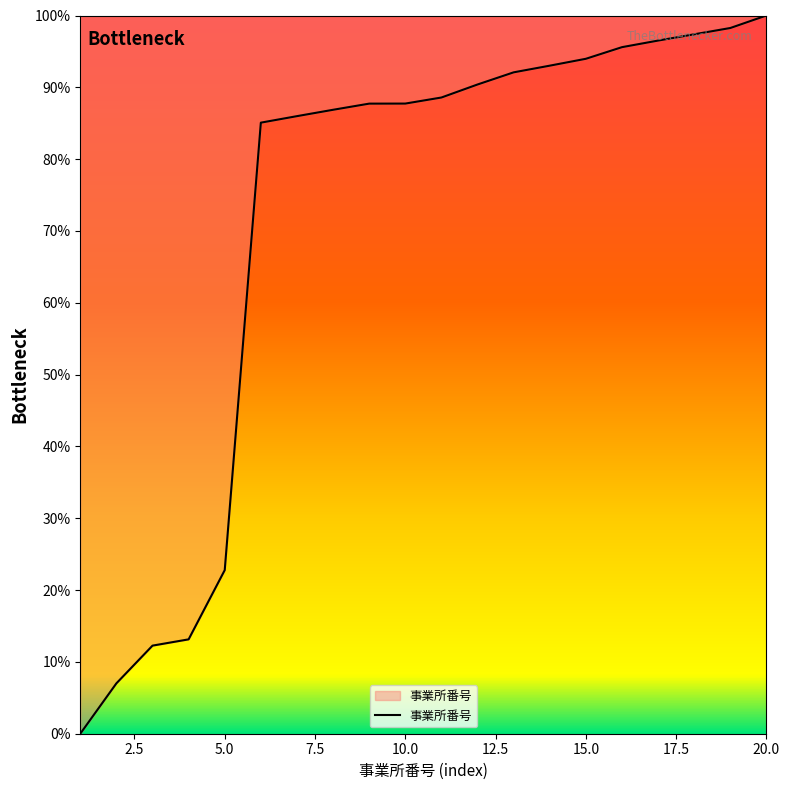

Does the chart display data point markers on the line(s)?

No